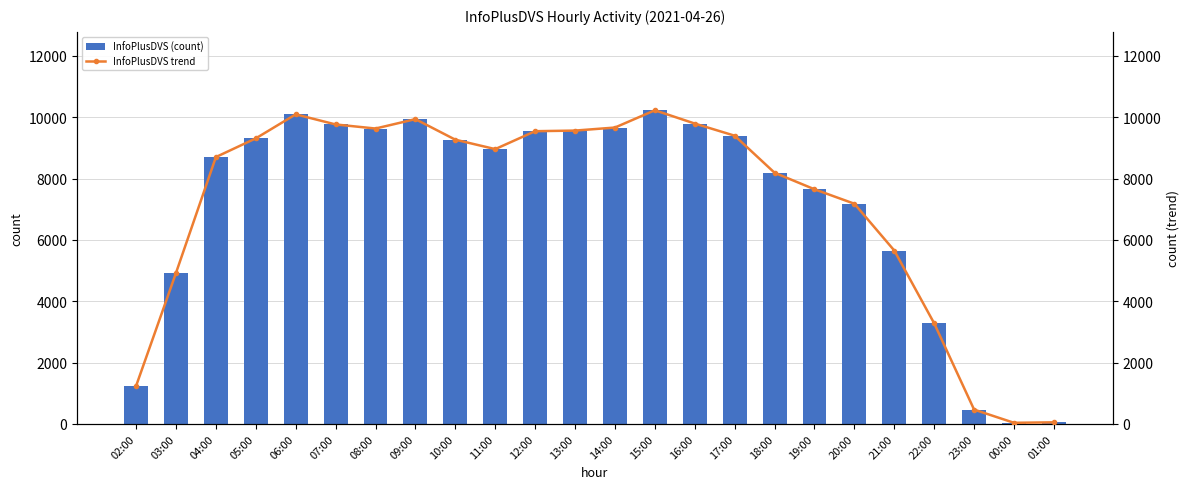

What position from the left is 21:00?

20